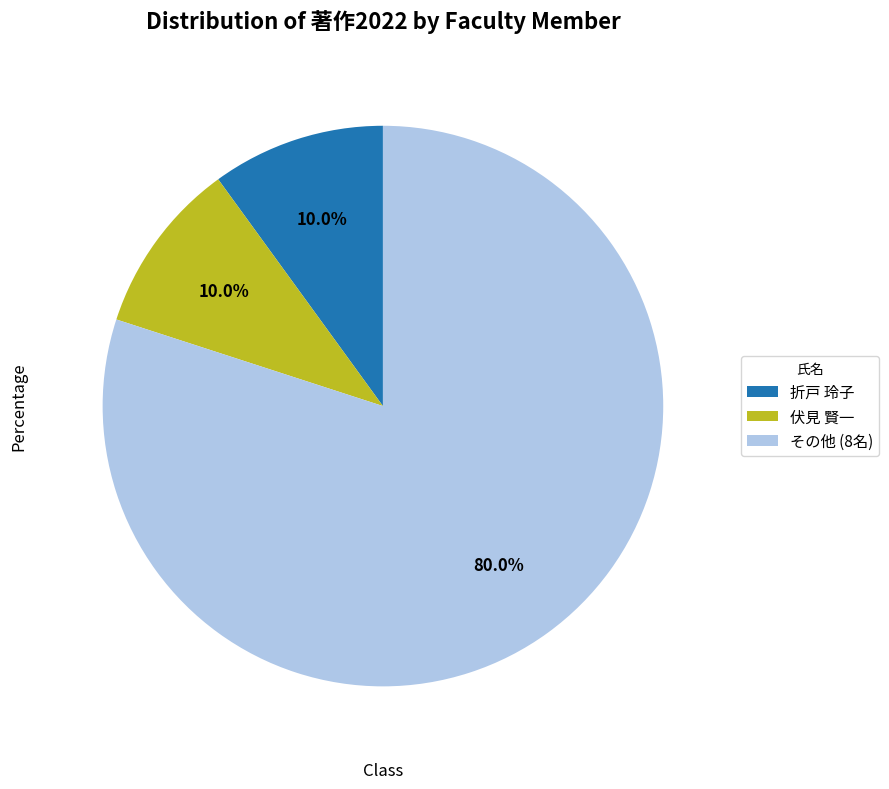

Which slice is the largest?

その他 (8名)